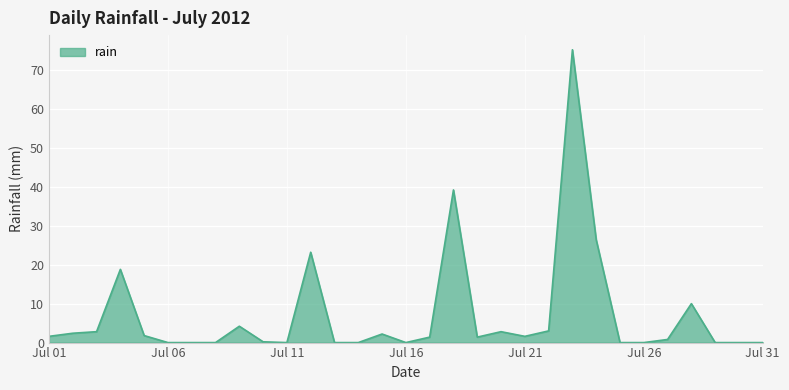

What is the difference between the maximum and minimum values?

75.2